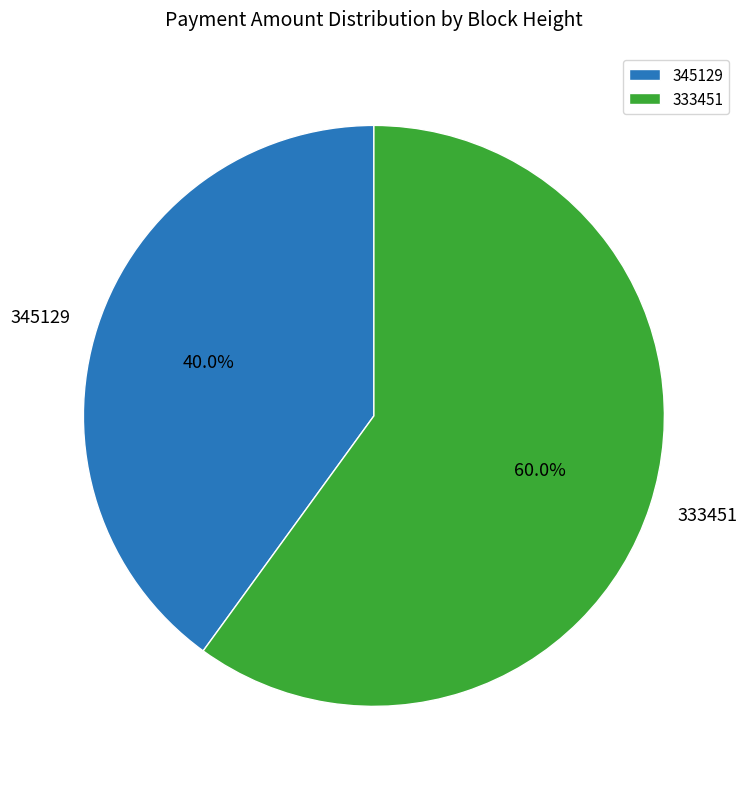

Rank the categories by value from lowest to highest.

345129, 333451